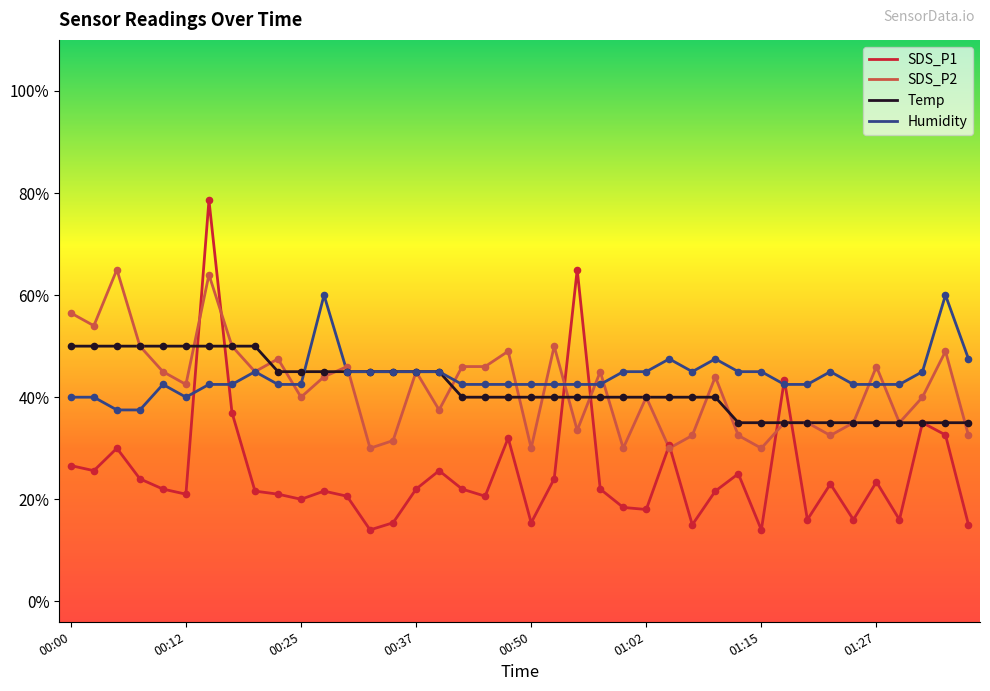

Does the chart have visible grid lines?

No